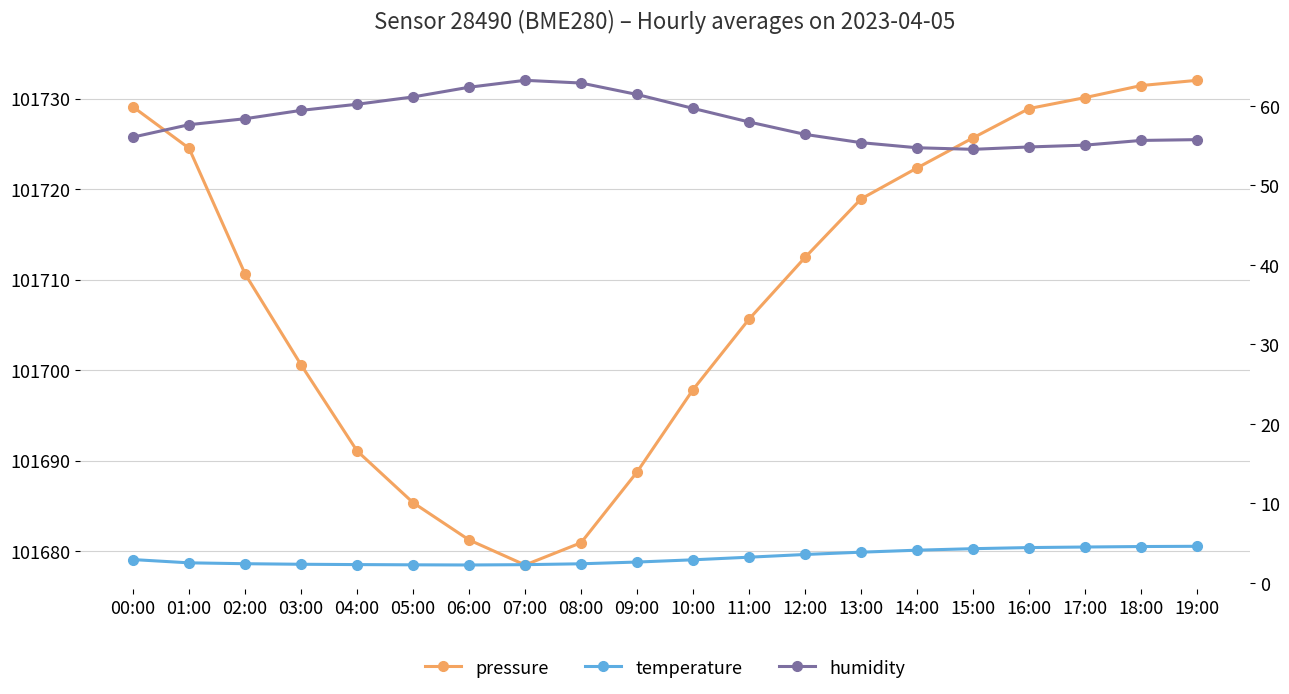

What position from the right is 11:00?

9